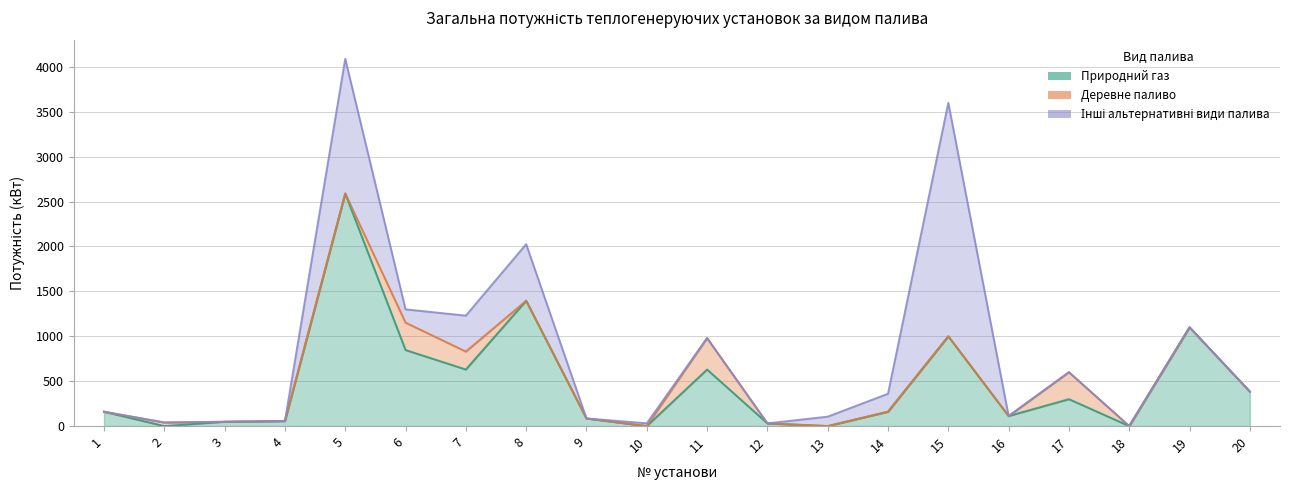

True or false: Інші альтернативні види палива and Природний газ intersect in this chart.

True